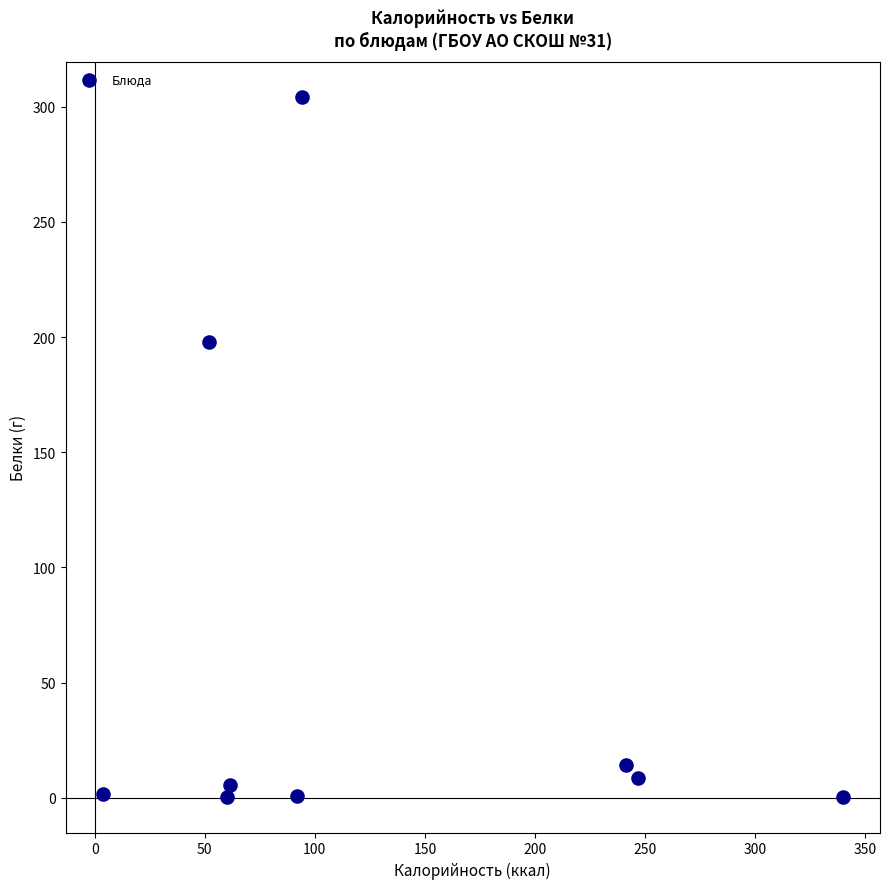

What is the average Y value?

59.3